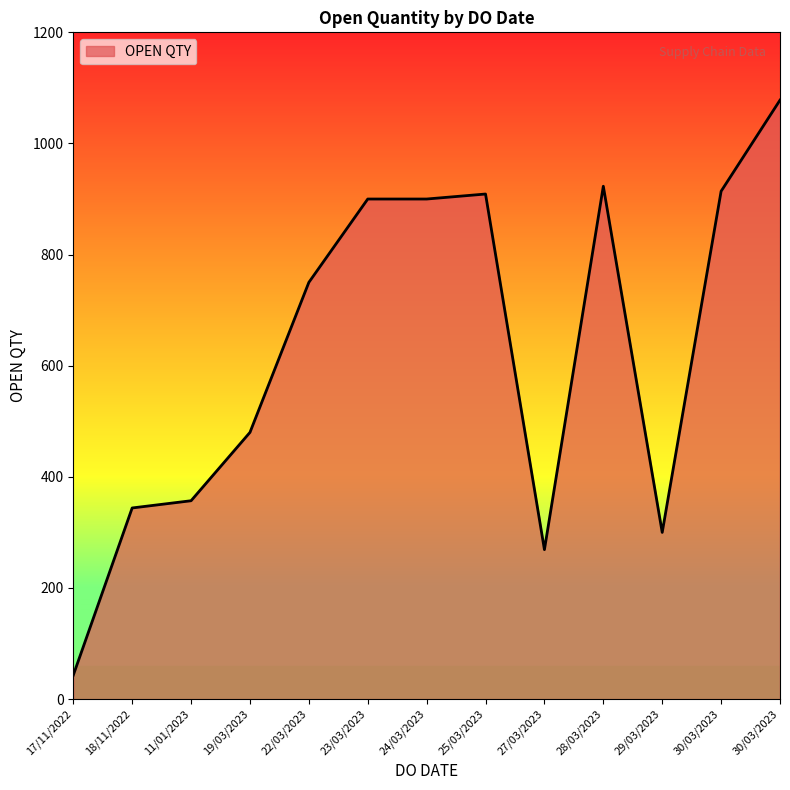

Which category has the highest value across all series?

30/03/2023